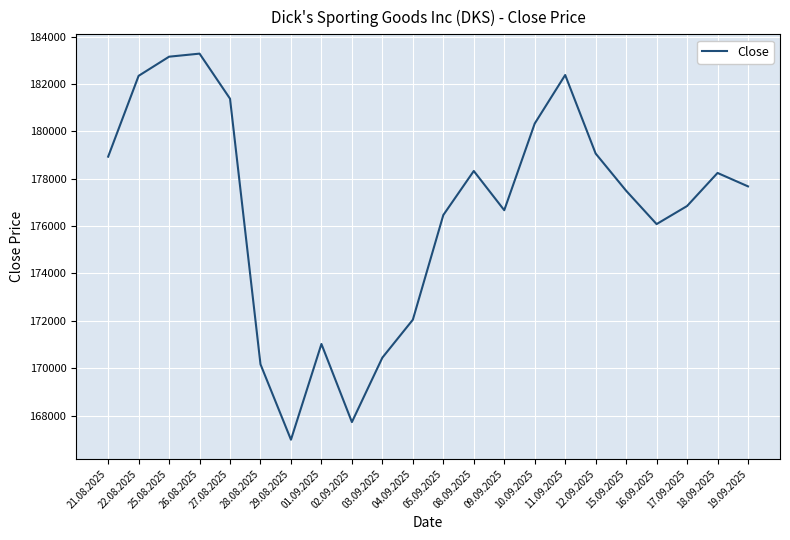

Does the chart have visible grid lines?

Yes